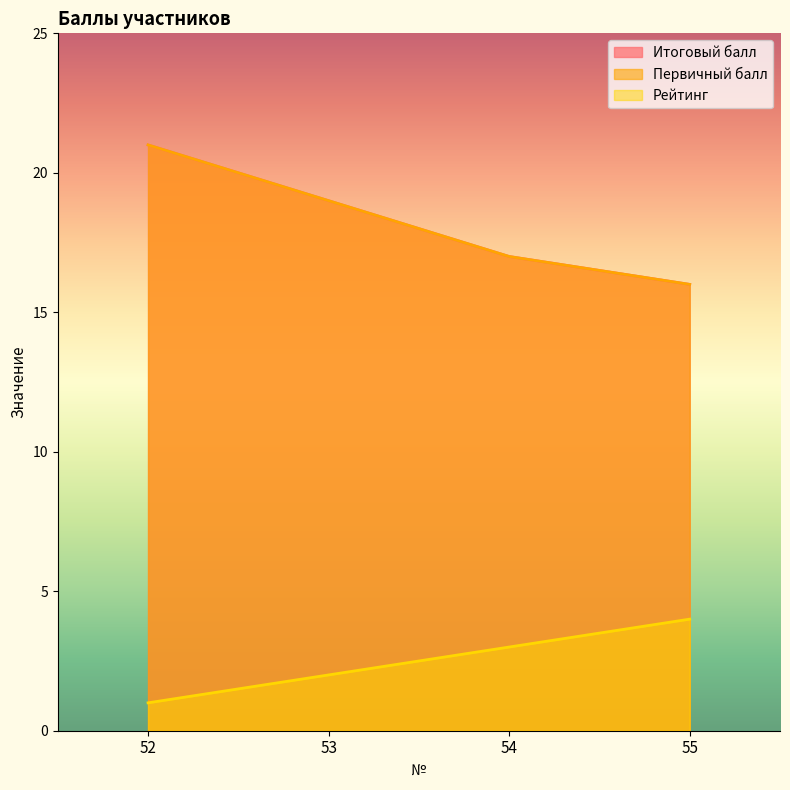

Which series has the widest spread of values?

Итоговый балл